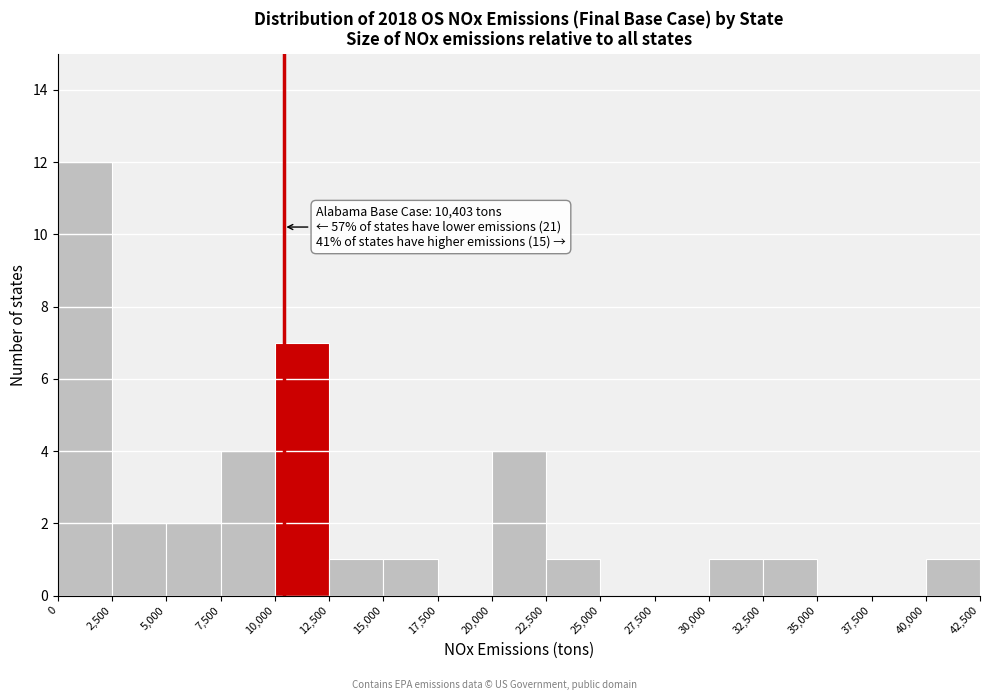

Over which range of the x-axis is the bar tallest?

0 to 2,500